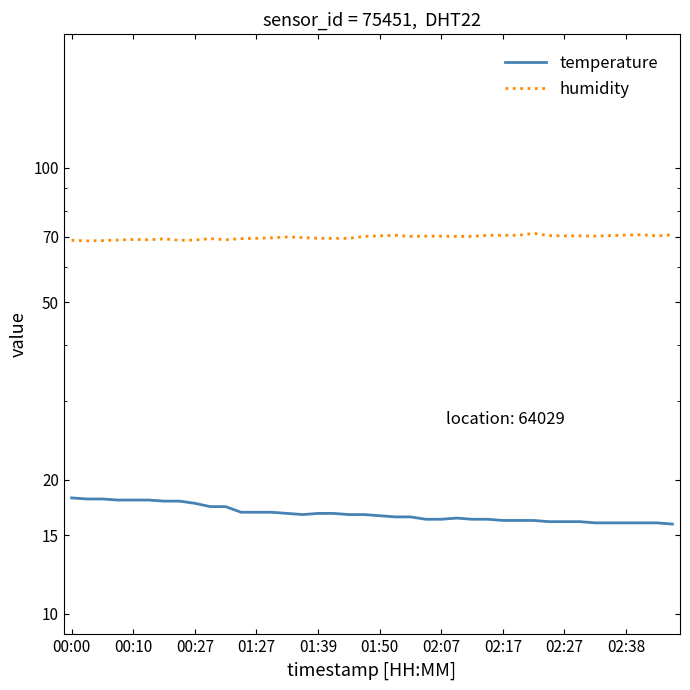

True or false: humidity and temperature cross at least once.

False